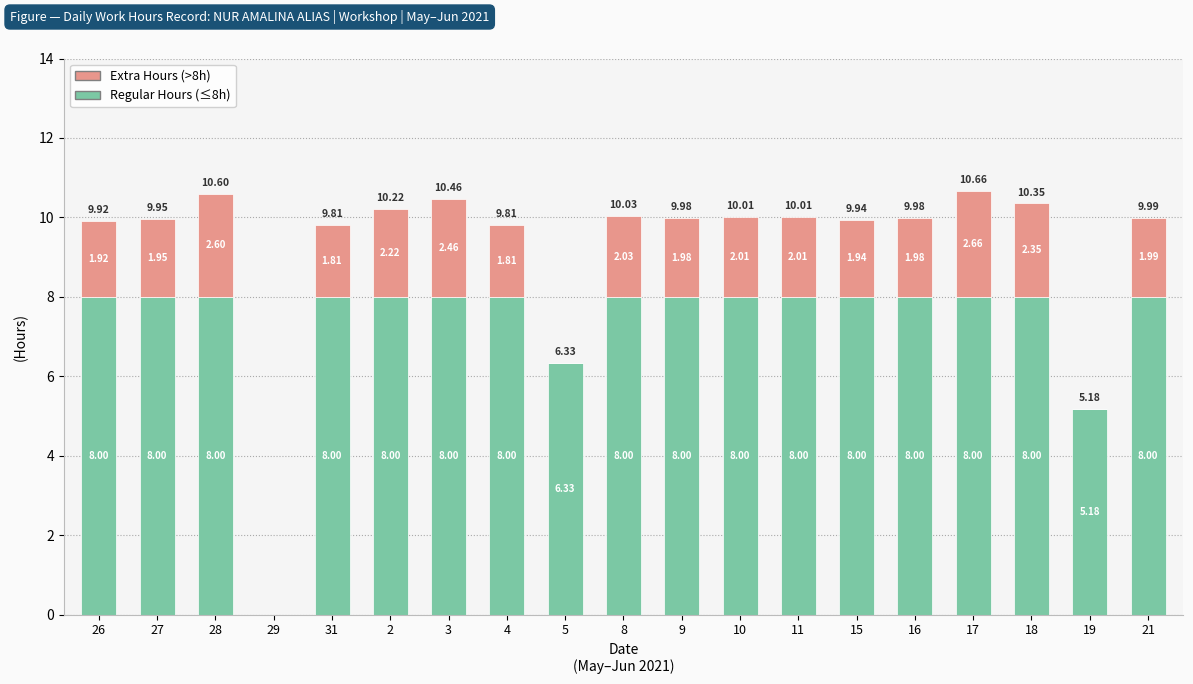

What is the sum of all Regular Hours (≤8h) values?

139.5